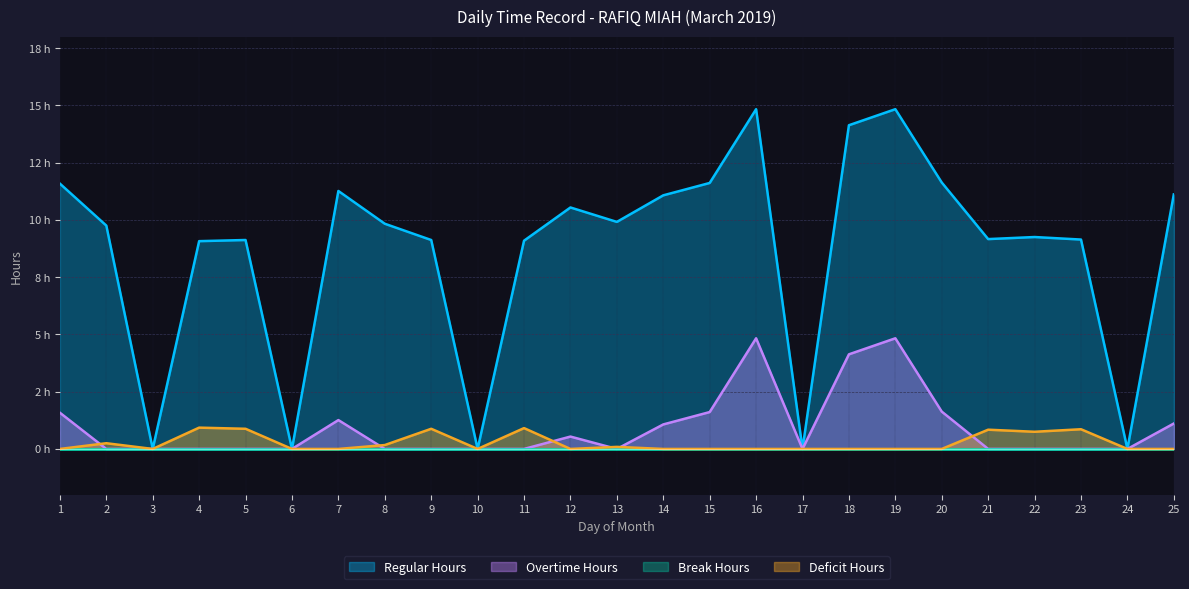

After their last crossing, which series has the higher values: Overtime Hours or Deficit Hours?

Deficit Hours